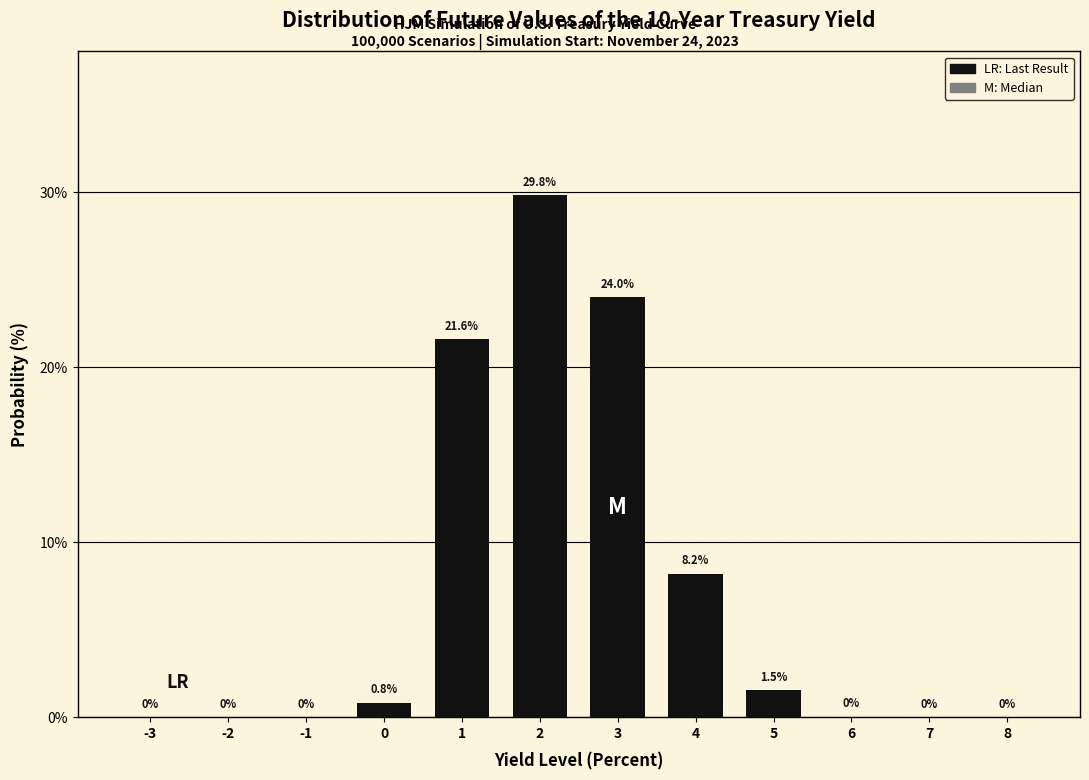

Between -3 and 5, which is larger?

5